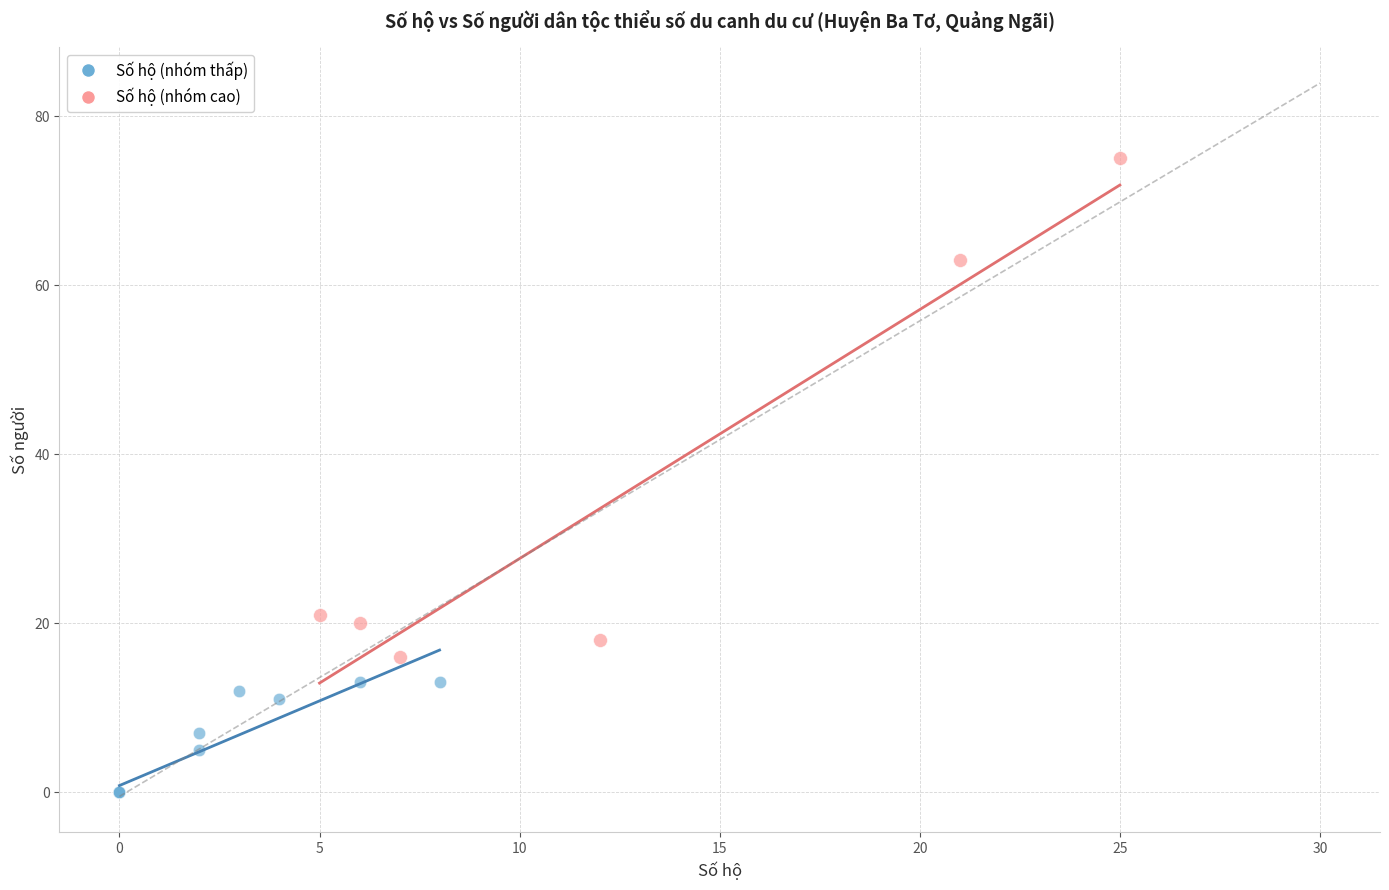

Which series has the widest spread of Y values?

Số hộ (nhóm cao)